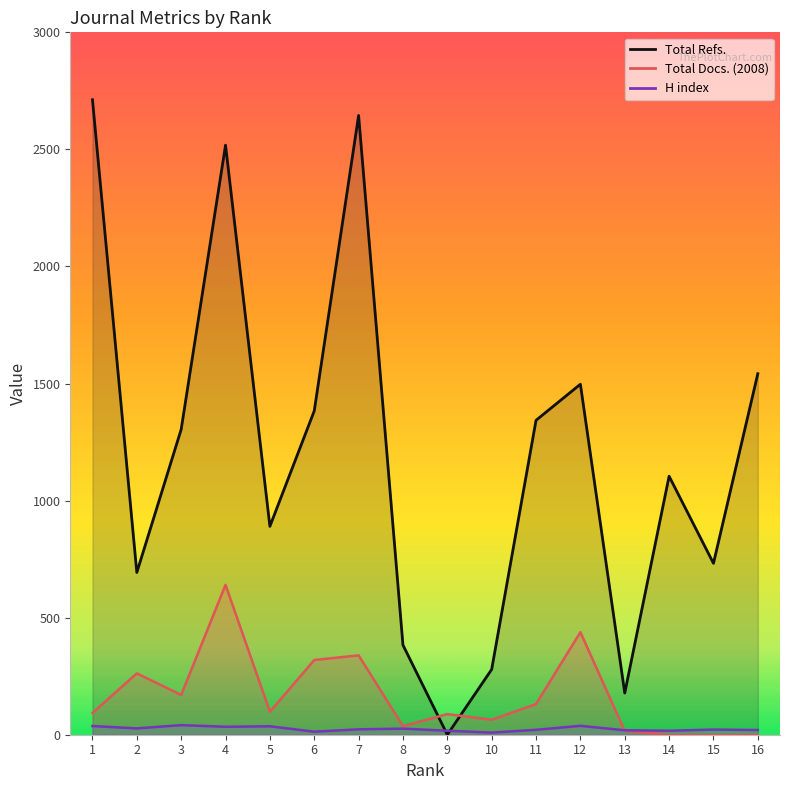

Is the value of Total Docs. (2008) at 9 greater than the value of H index at 13?

Yes